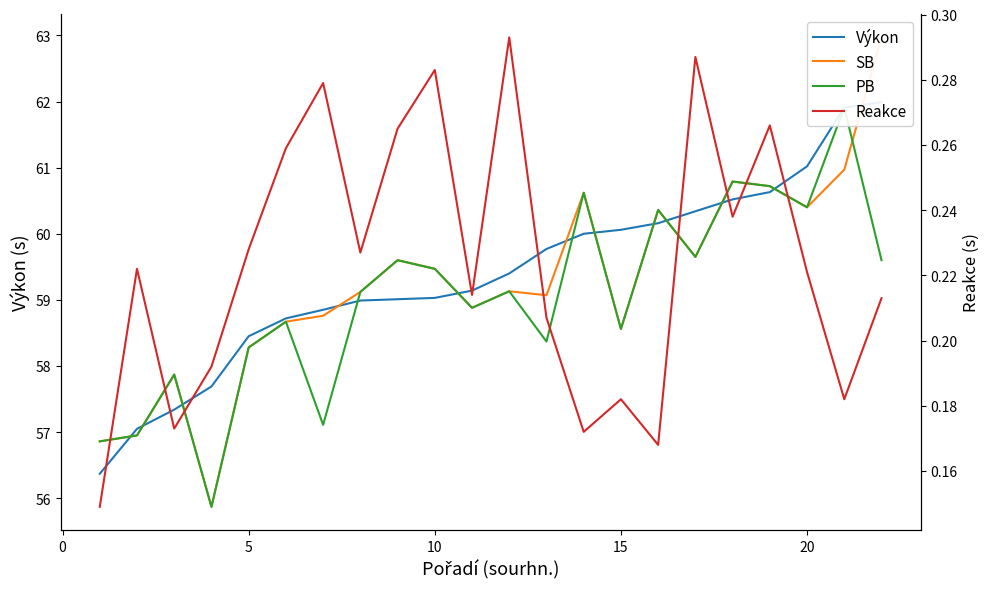

What value does the Výkon series have at 10?

59.0